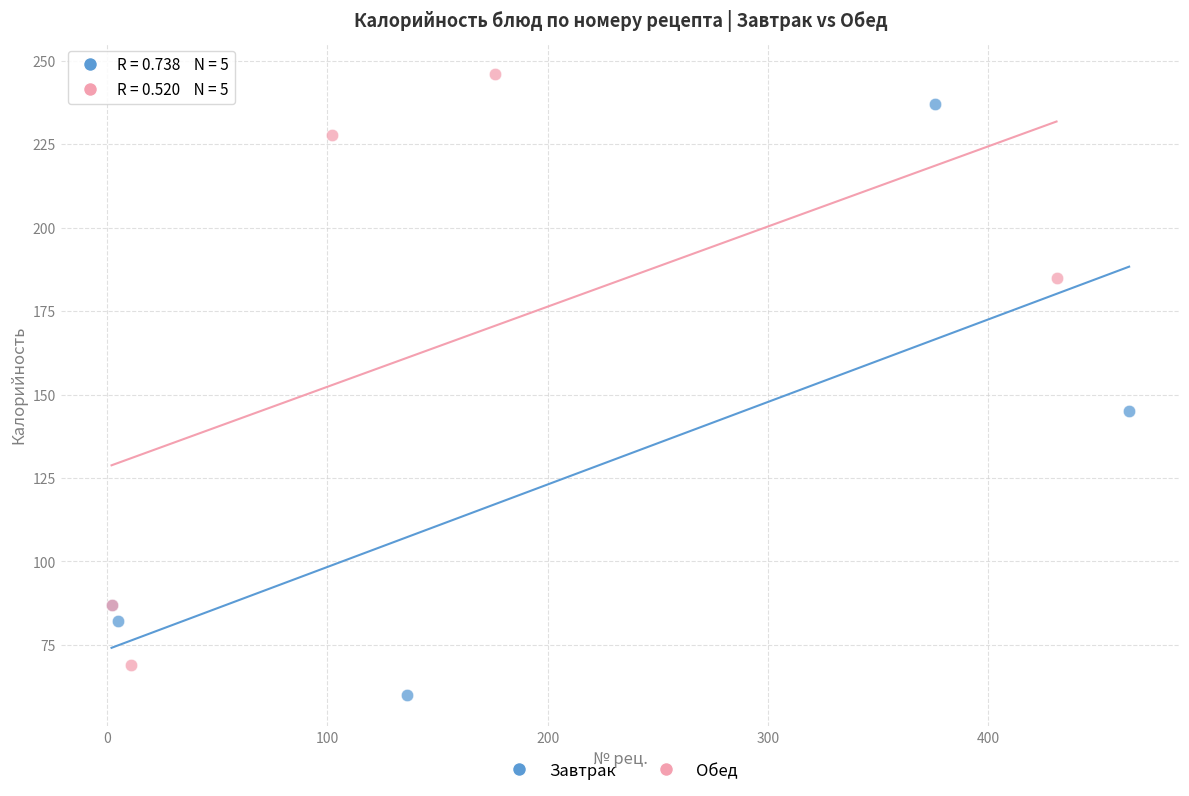

Which series contains the lowest Y value?

Завтрак